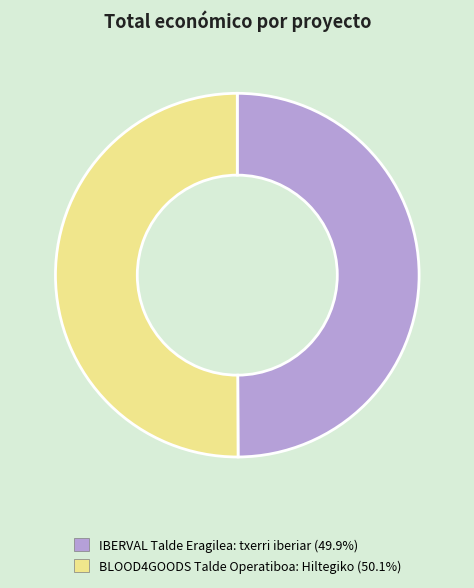

True or false: BLOOD4GOODS Talde Operatiboa: Hiltegiko accounts for 50% of the total.

True